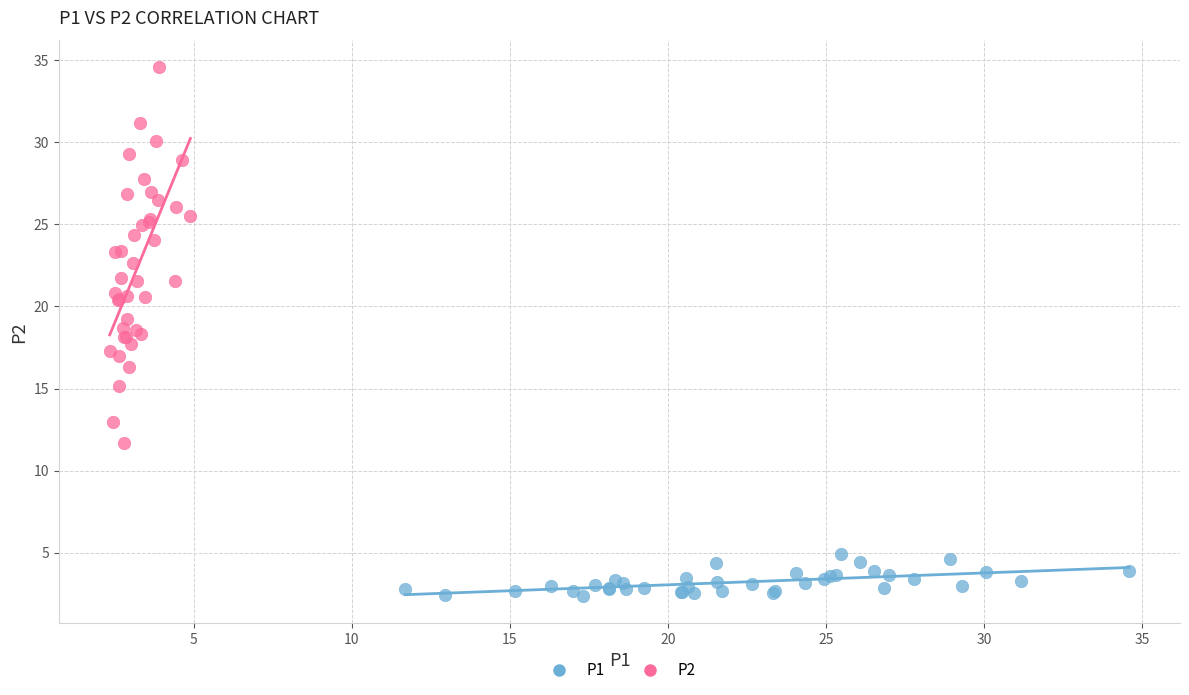

Which series contains the highest Y value?

P2